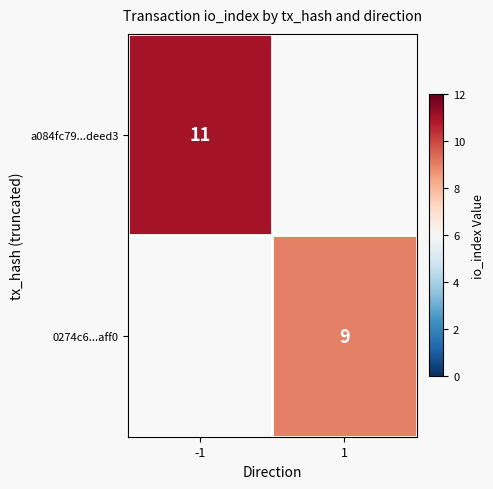

The a084fc79...deed3 series shows 11 at -1. True or false?

True